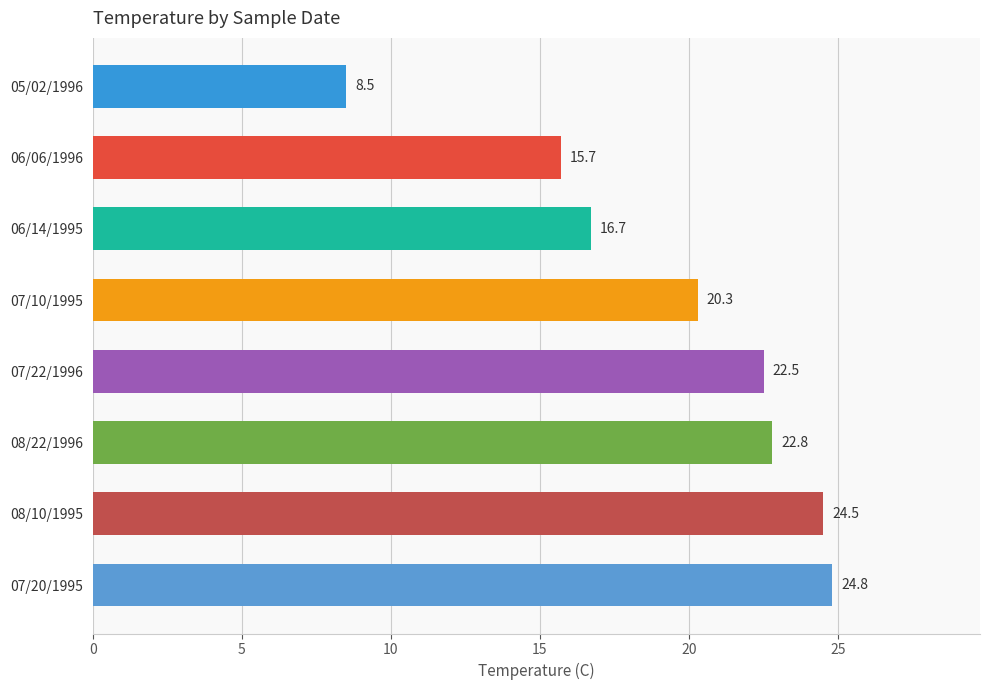

What is the difference between the maximum and second lowest values?

9.1